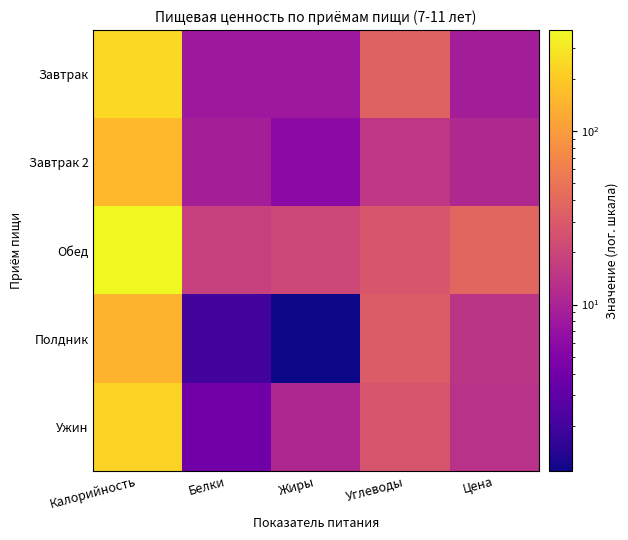

What is the difference between the highest and lowest values at Белки?

16.0